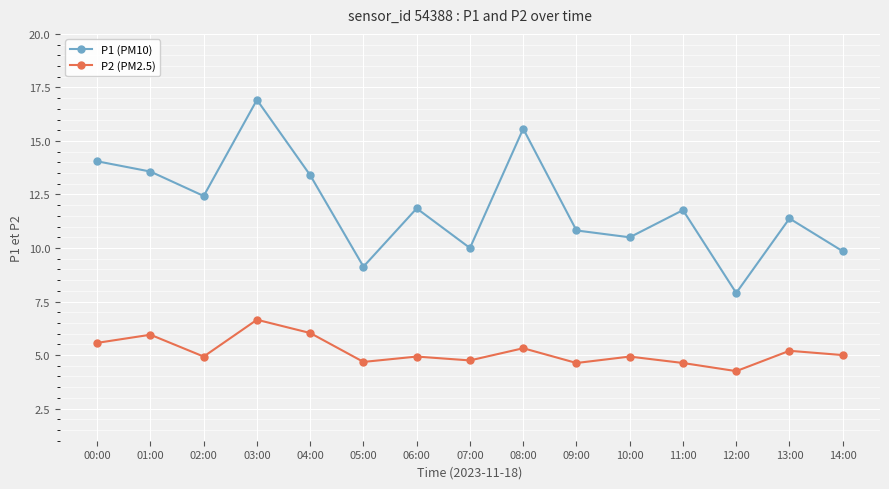

What is the difference between the second highest and minimum values in the P1 (PM10) series?

7.7